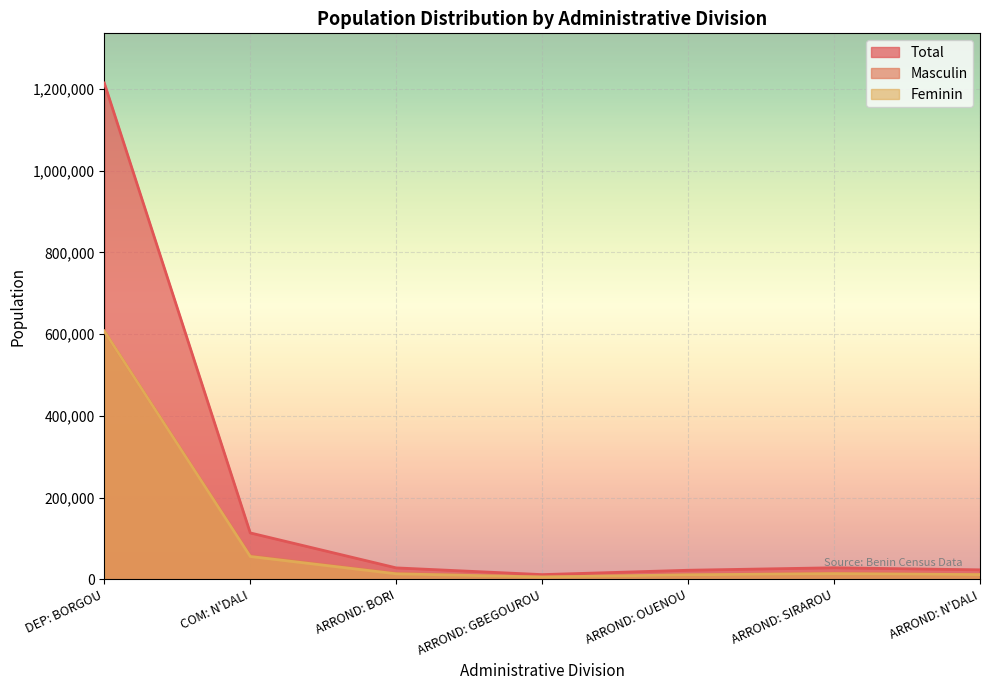

The Feminin series shows 1014791 at DEP: BORGOU. True or false?

False